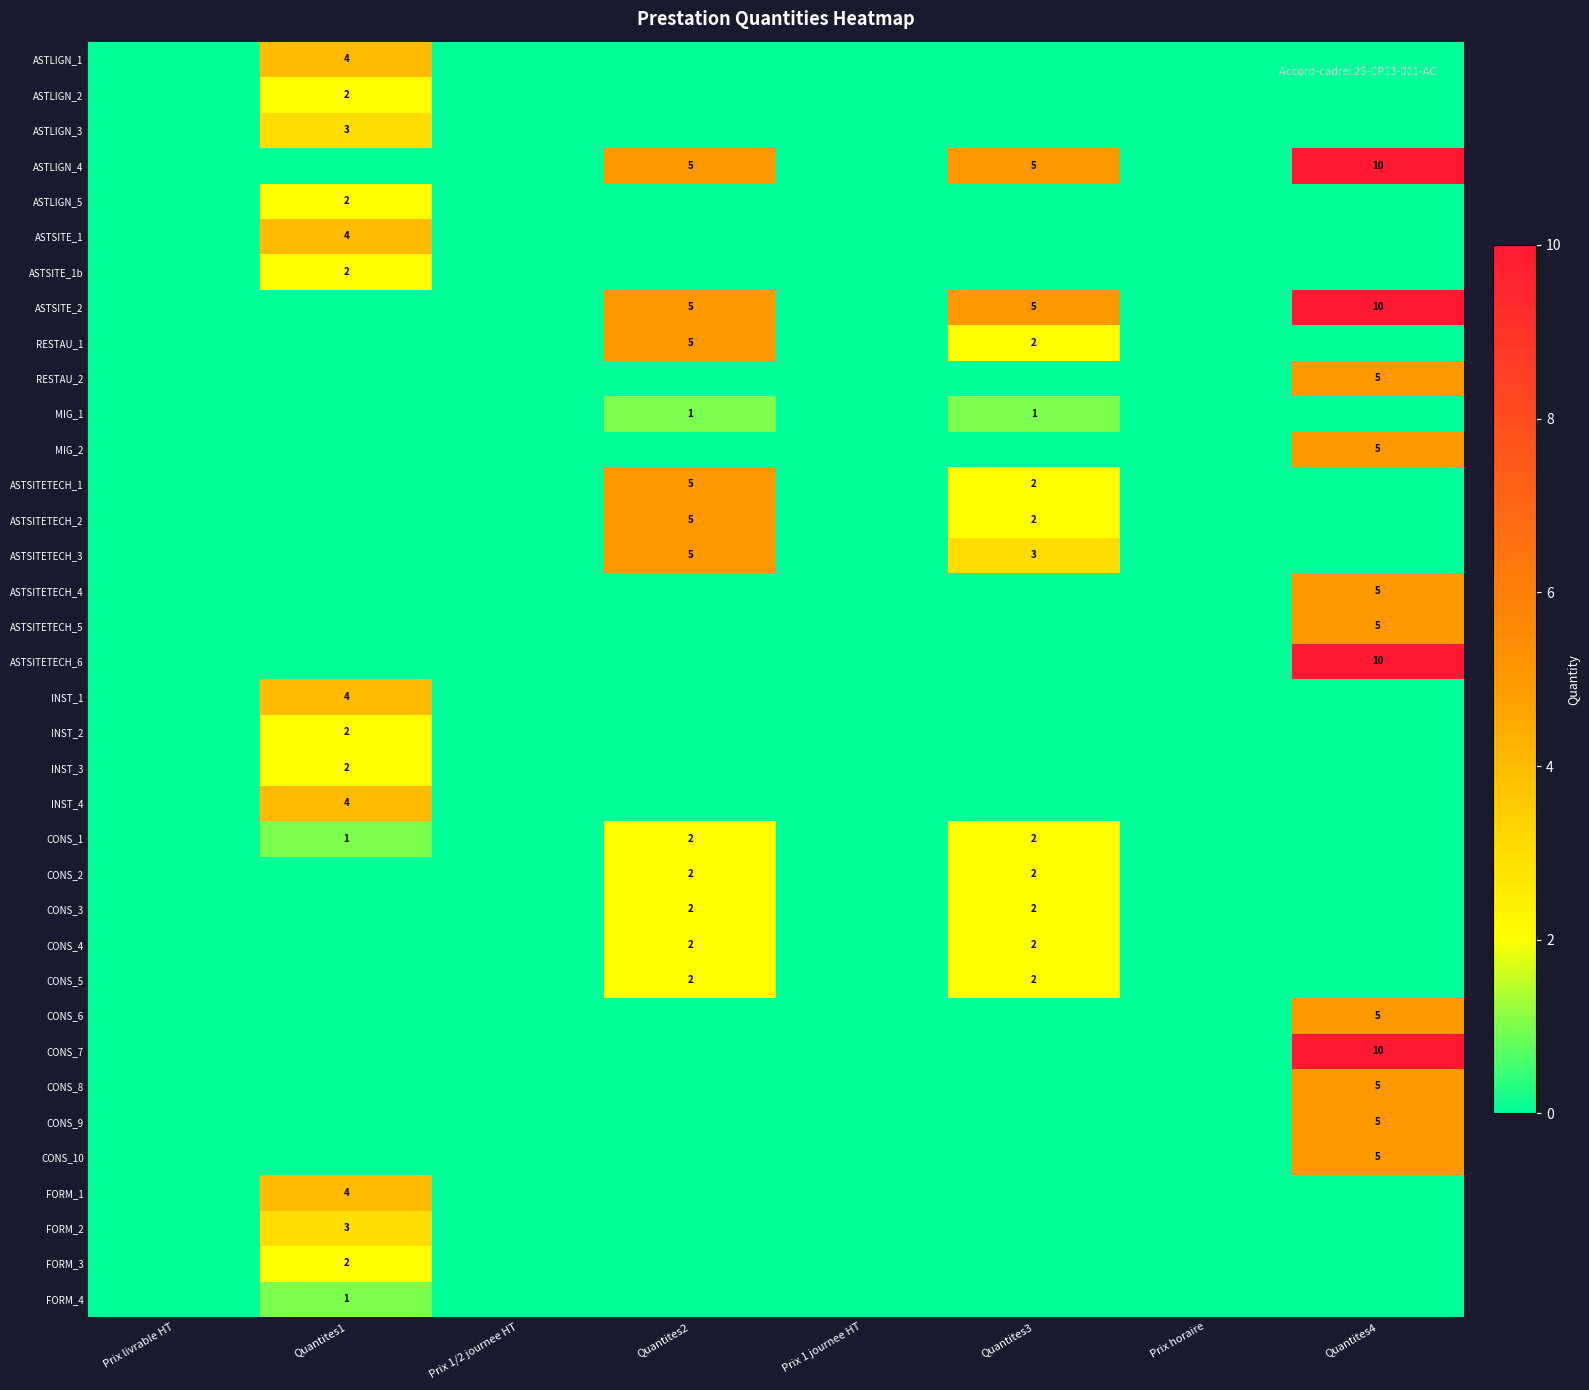

True or false: CONS_1 has a value of 1 at Quantites1.

True